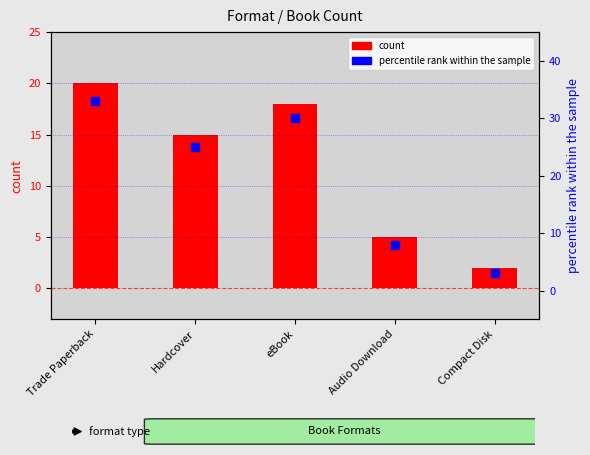

Which series has the widest spread of Y values?

percentile rank within the sample